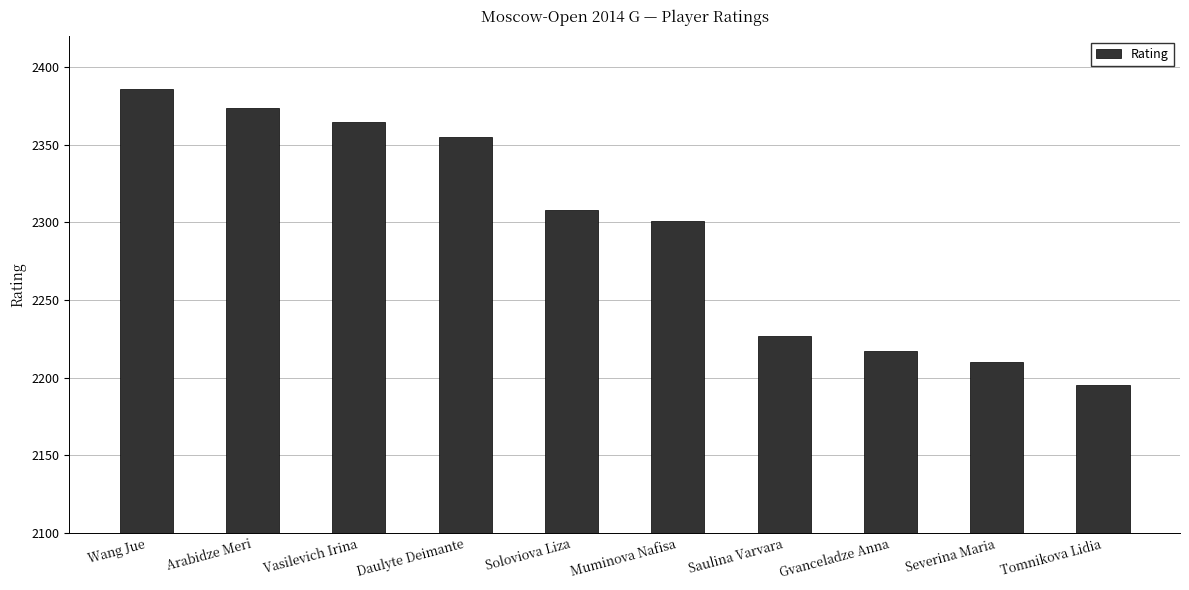

What is the label of the 3rd bar from the right?

Gvanceladze Anna